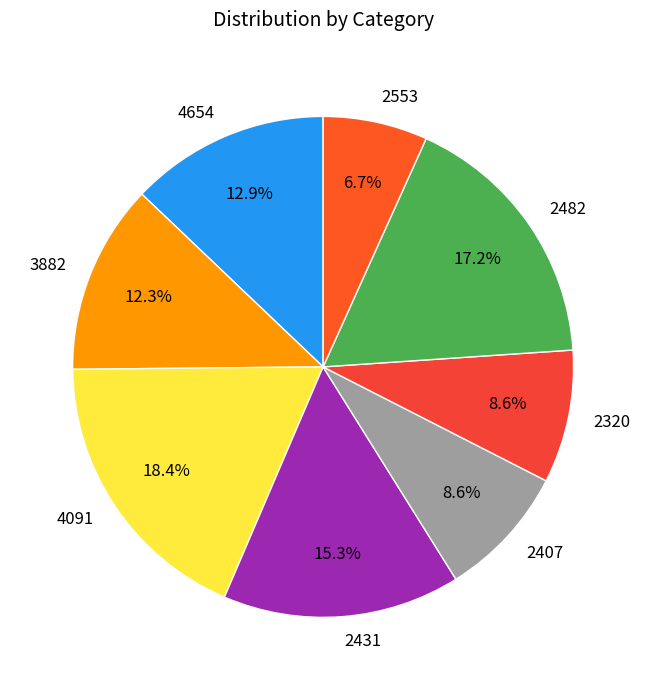

How many segments does this pie chart have?

8